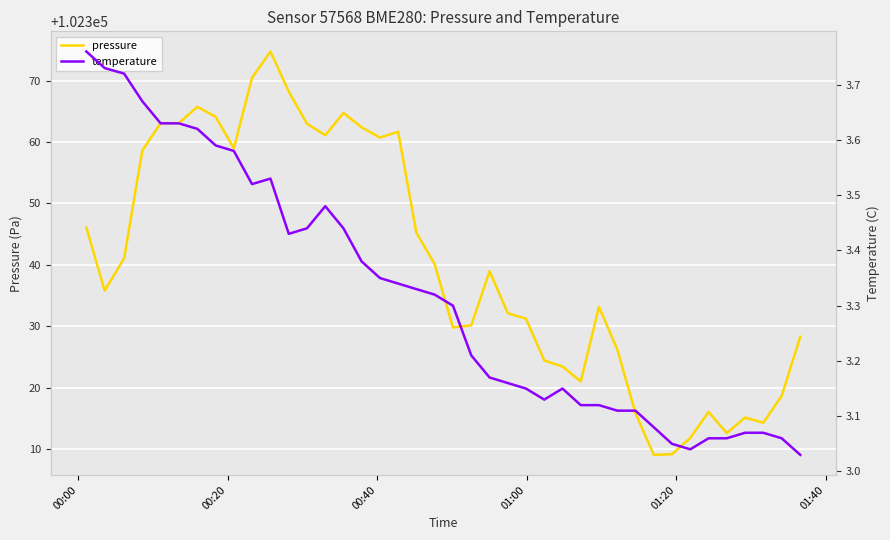

What is the value of the temperature point at the 15th from the left?

3.4